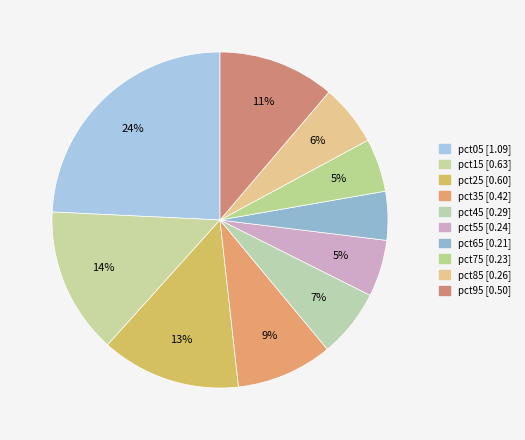

What is the largest slice in the pie chart?

pct05